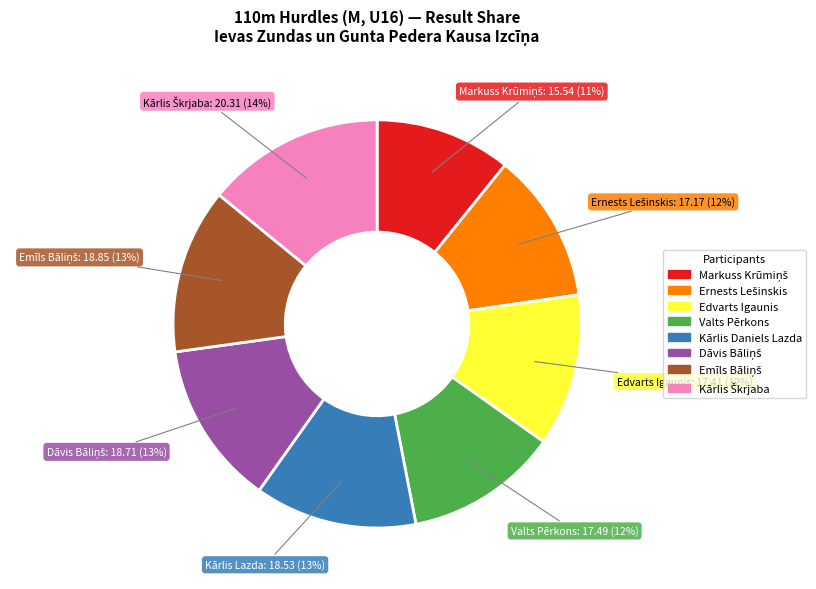

Combined, do Edvarts Igaunis and Kārlis Daniels Lazda account for over 50%?

No